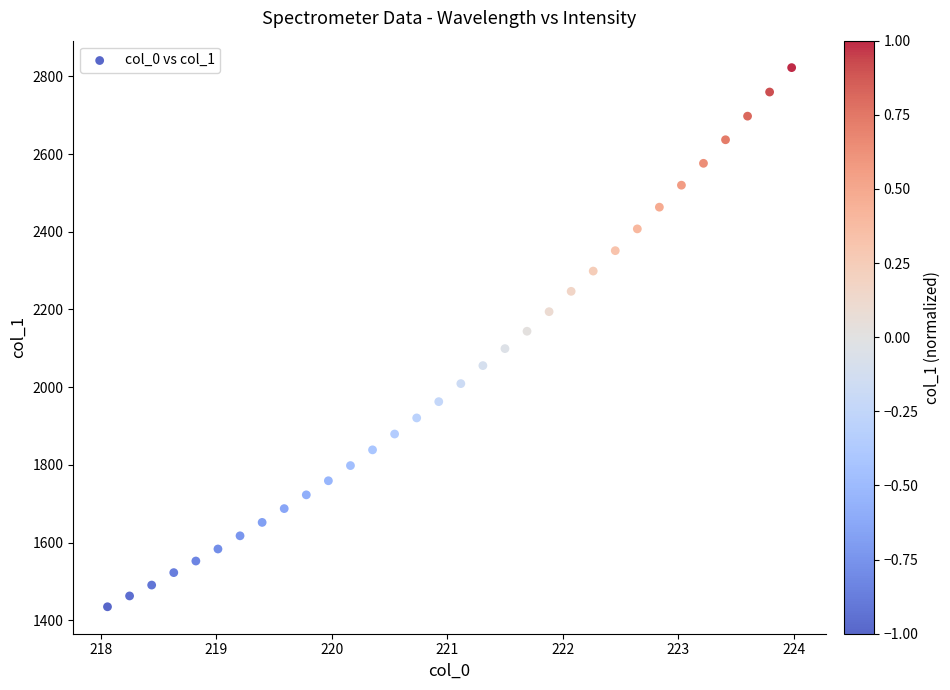

What is the range of Y values (max minus min)?

1388.2